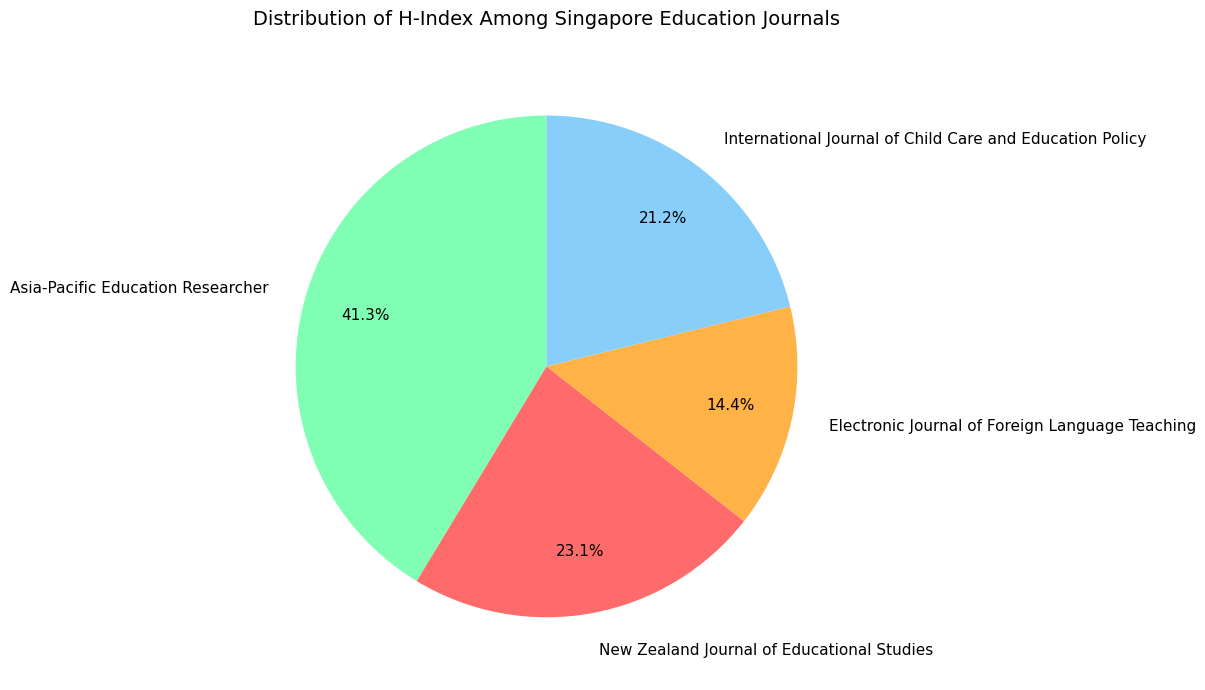

To the nearest percent, what is the difference between the New Zealand Journal of Educational Studies and Asia-Pacific Education Researcher slice percentages?

18%